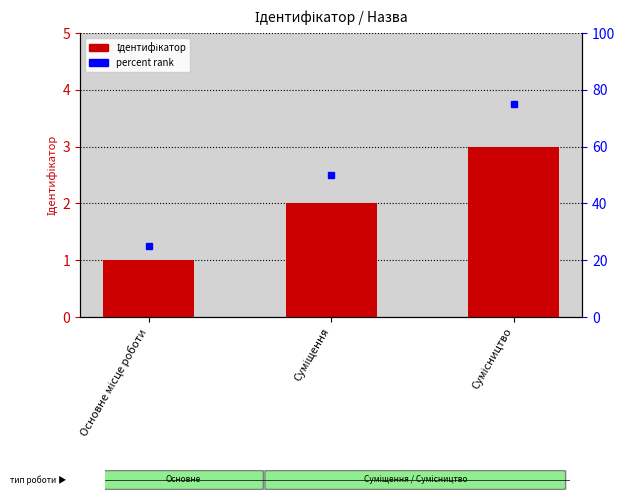

List the labels in order of value, largest first.

Сумісництво, Суміщення, Основне місце роботи